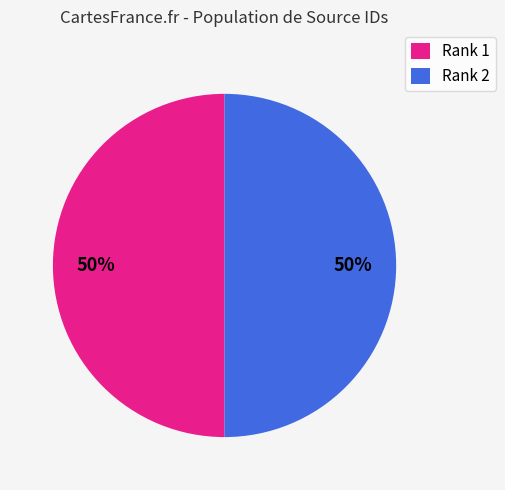

The Rank 2 slice represents 50% of the pie. True or false?

True